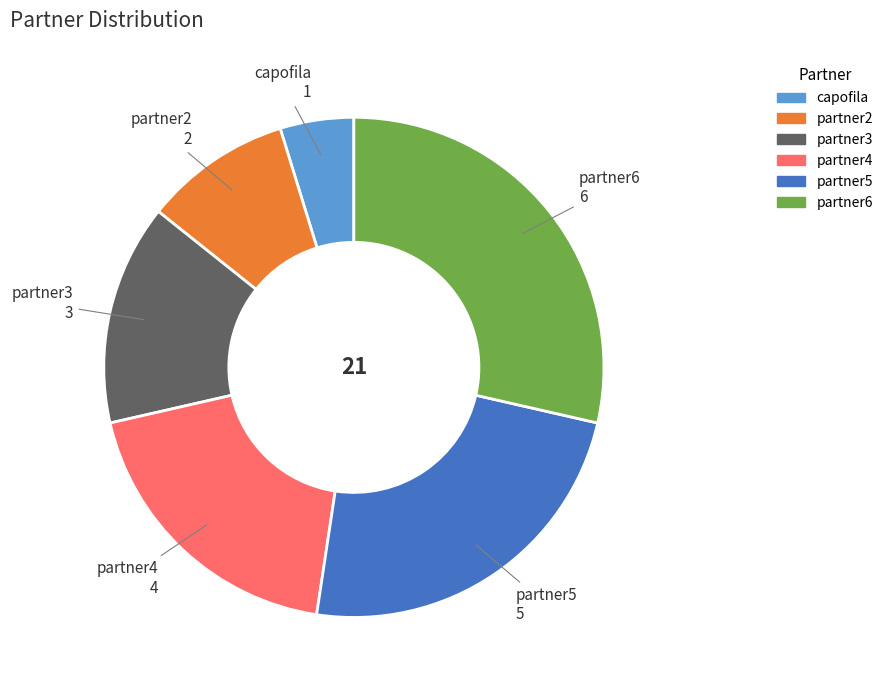

What is the ratio of the value at partner6 to the value at capofila?

6.0